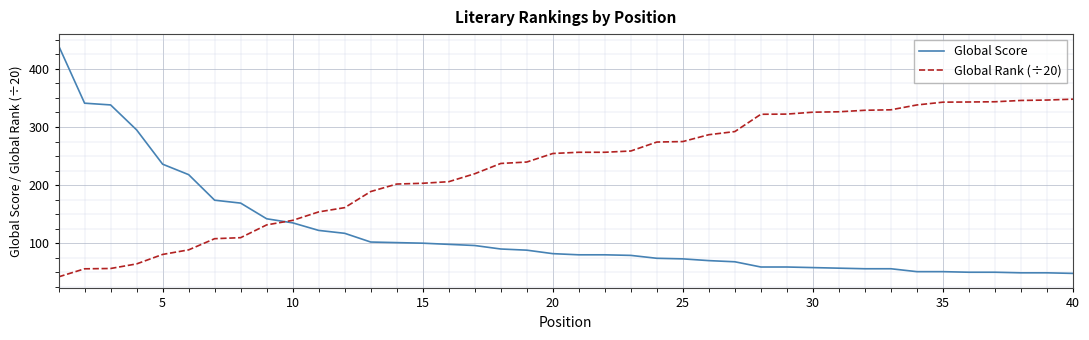

How many lines are shown in the chart?

2